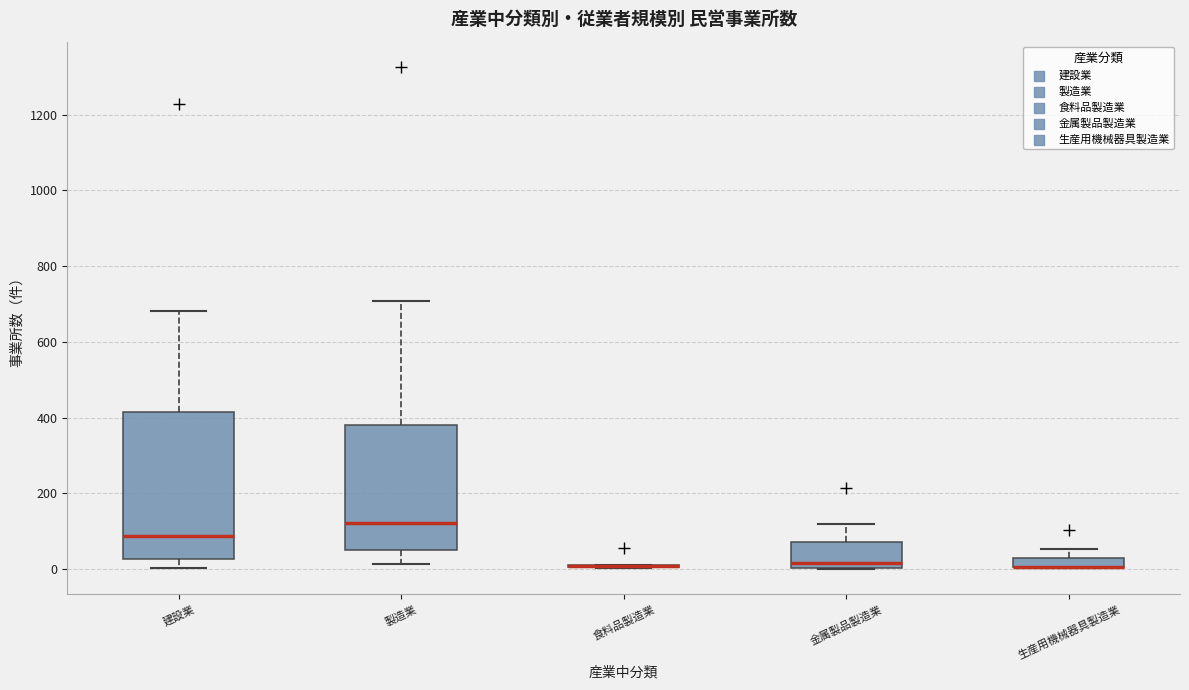

Where does the upper whisker of the box for 建設業 end on the y-axis? The values are not printed on the chart, so give them approximately, as read against the axis.

680